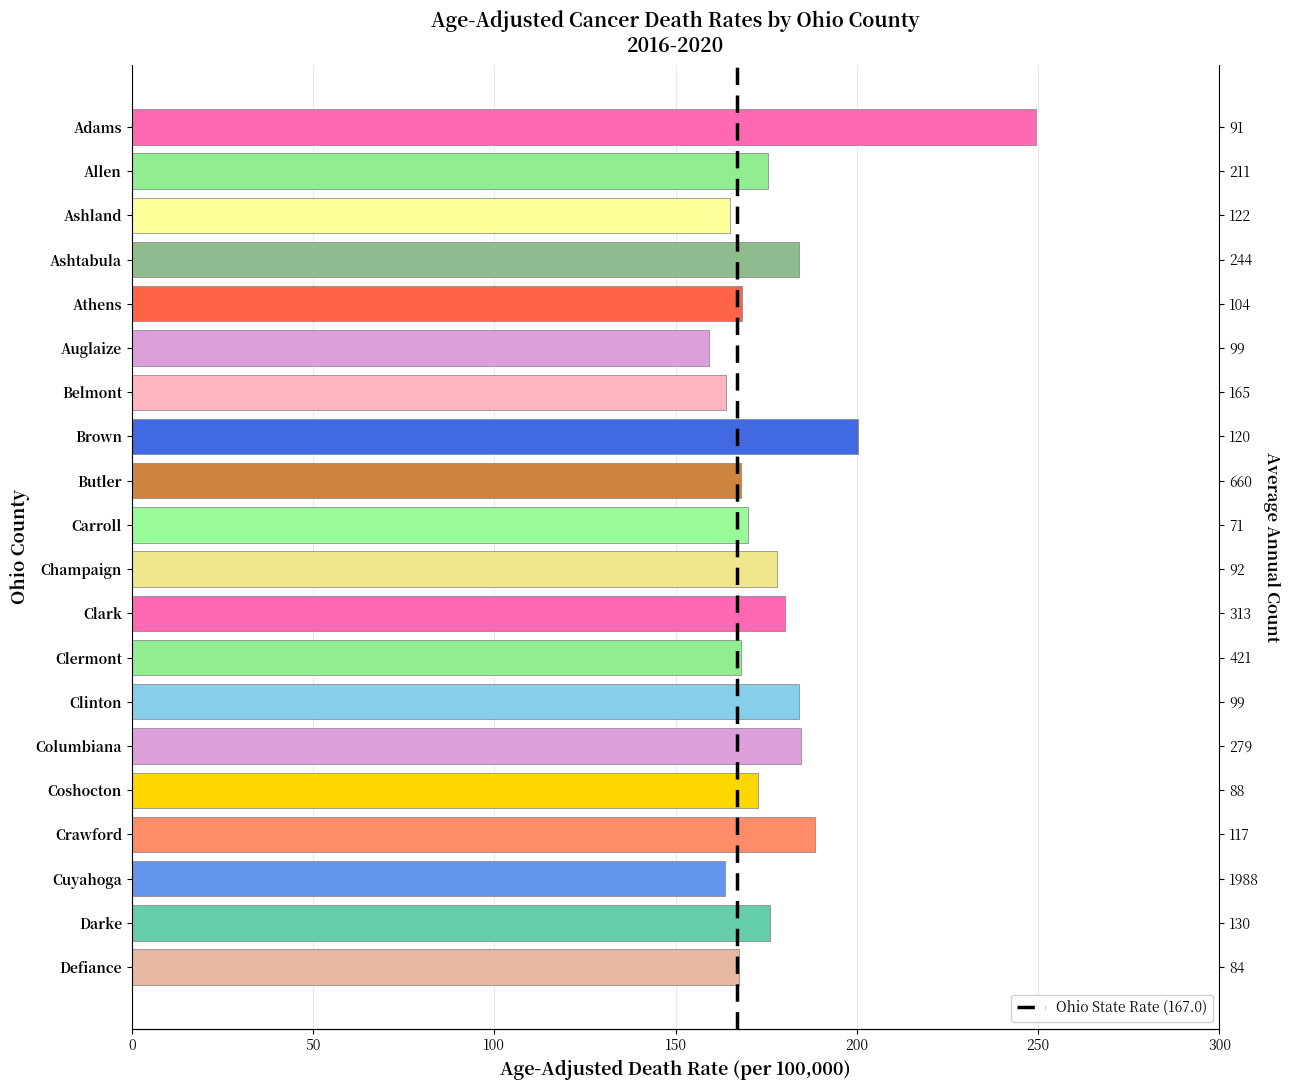

How many bars are there in total?

20